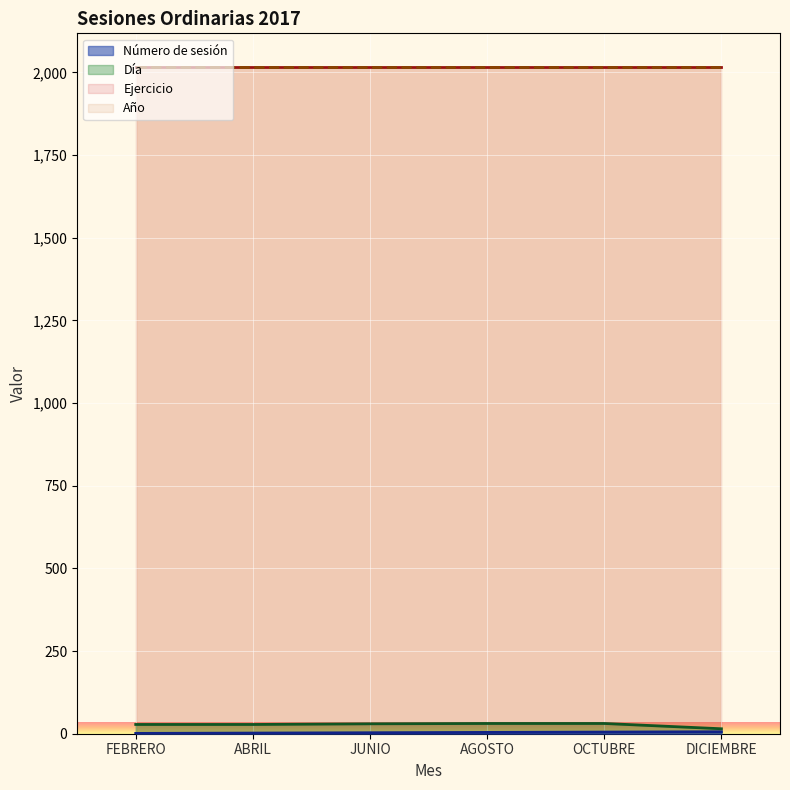

What is the label of the 17th point from the right?

OCTUBRE